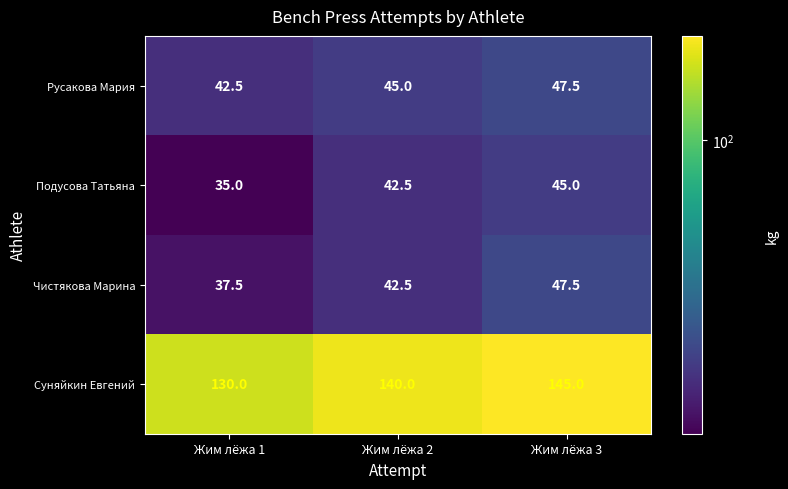

List the labels in order of Суняйкин Евгений value, smallest first.

Жим лёжа 1, Жим лёжа 2, Жим лёжа 3